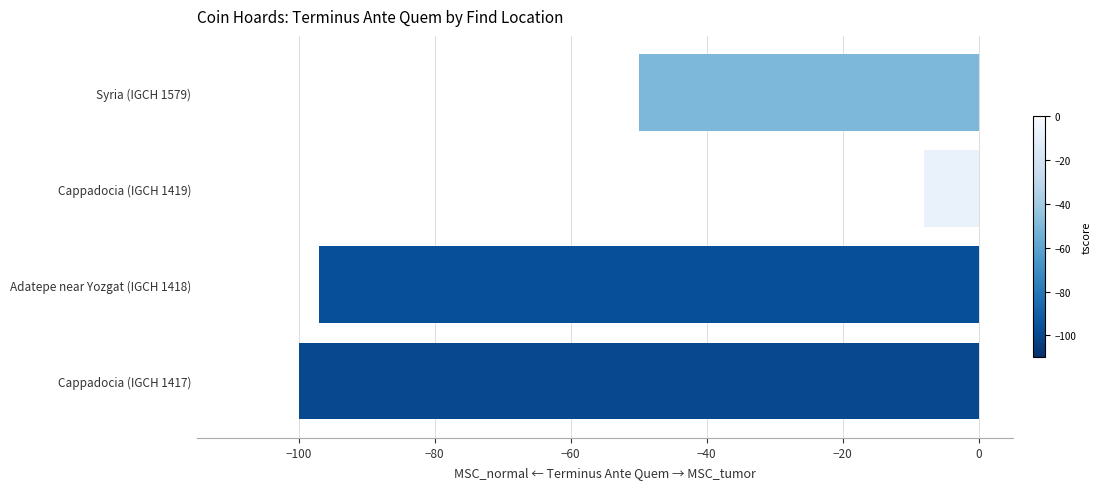

List the labels in order of value, smallest first.

Cappadocia (IGCH 1417), Adatepe near Yozgat (IGCH 1418), Syria (IGCH 1579), Cappadocia (IGCH 1419)